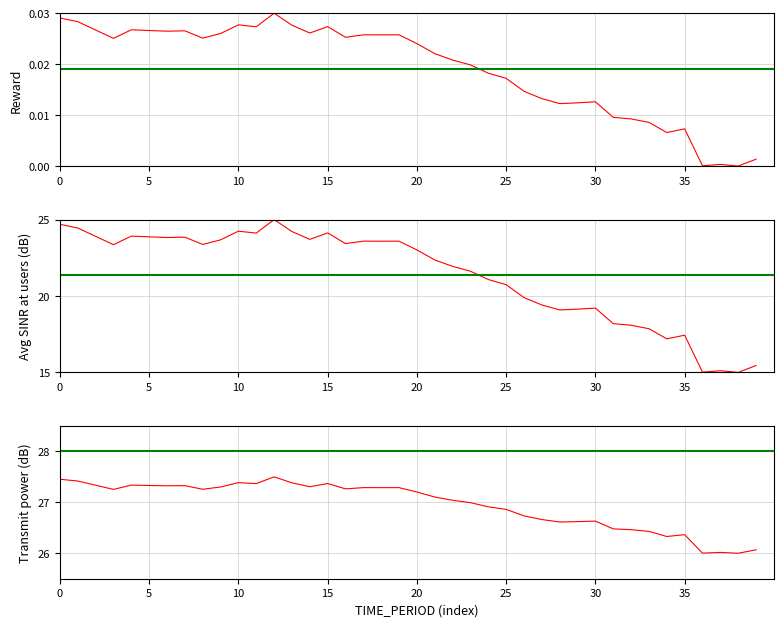

How many interior local valleys (lower than both neighbors) does the data have?

11